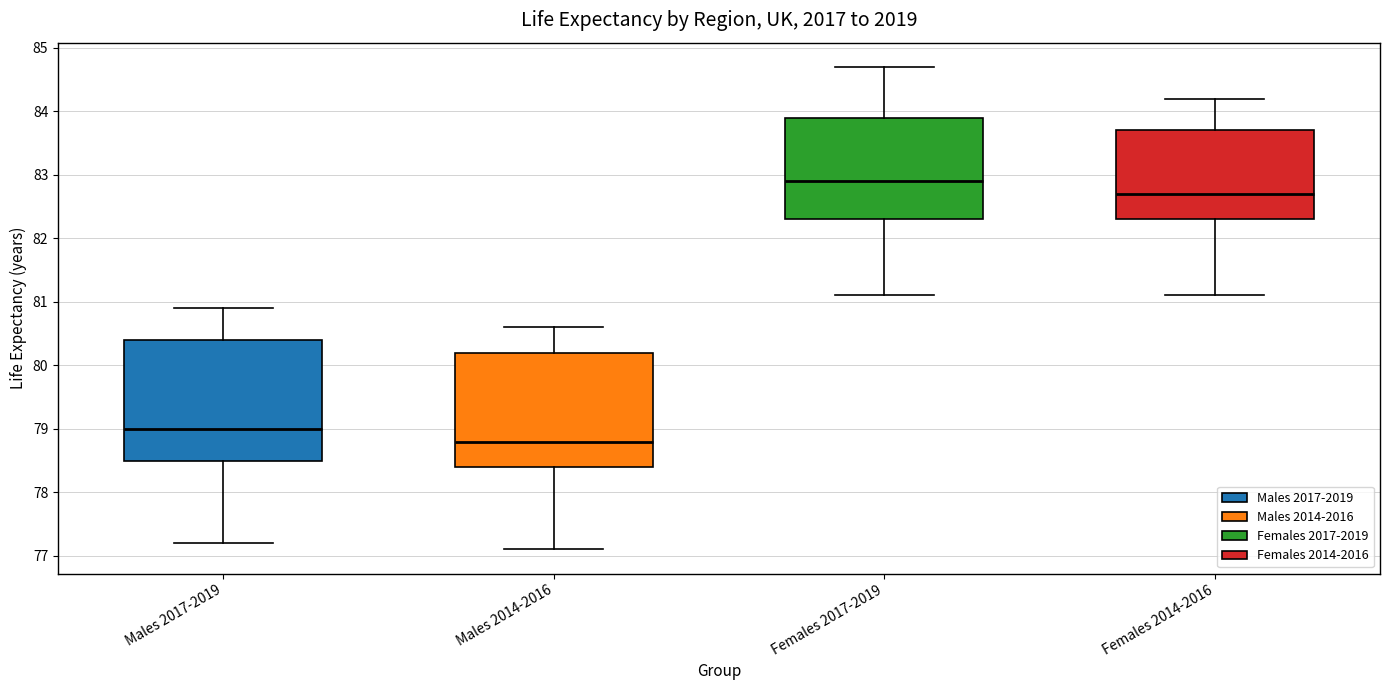

Where does the lower whisker of the box for Males 2014-2016 end on the y-axis? The values are not printed on the chart, so give them approximately, as read against the axis.

77.1